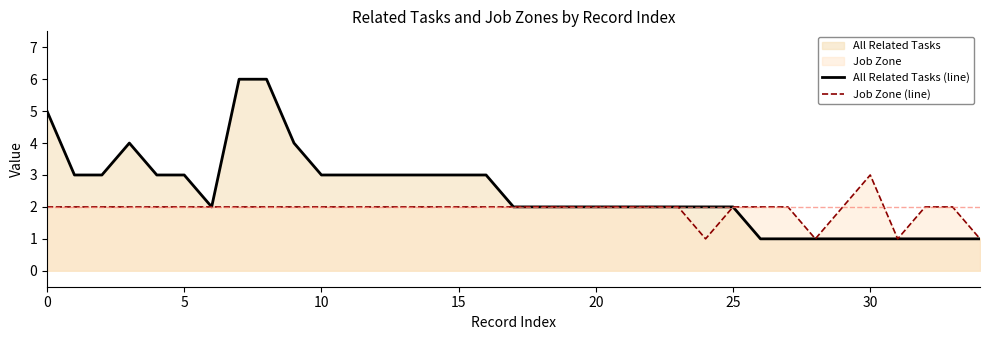

What is the greatest value displayed?

6